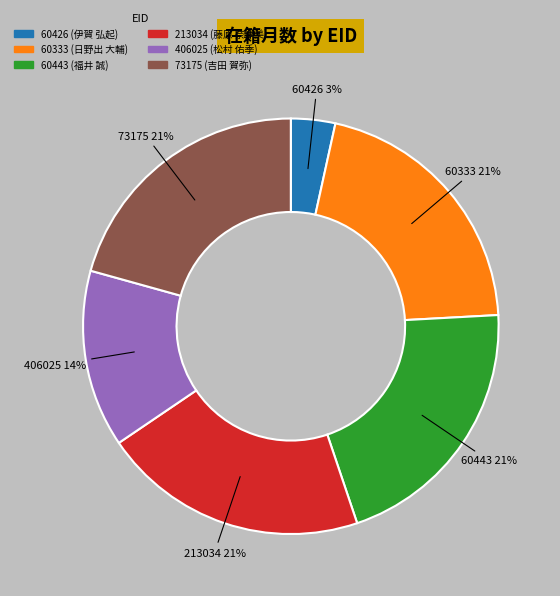

What percentage is the 60443 slice, to the nearest percent?

21%